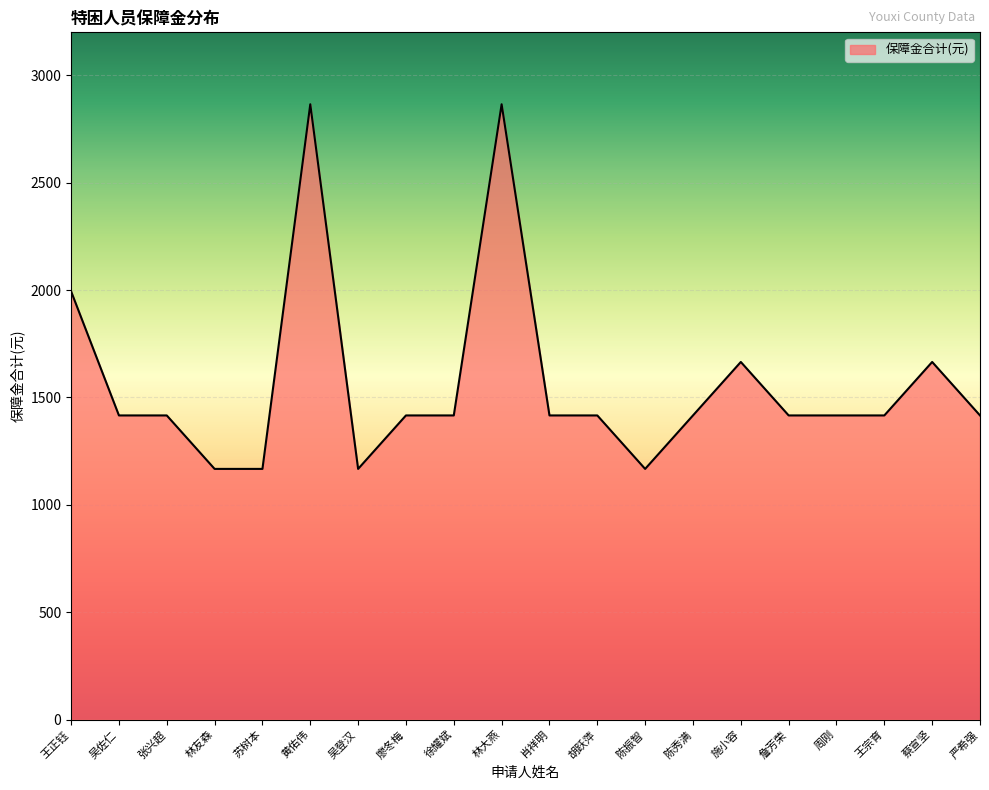

True or false: the data shows 4191 at 黄佑伟.

False